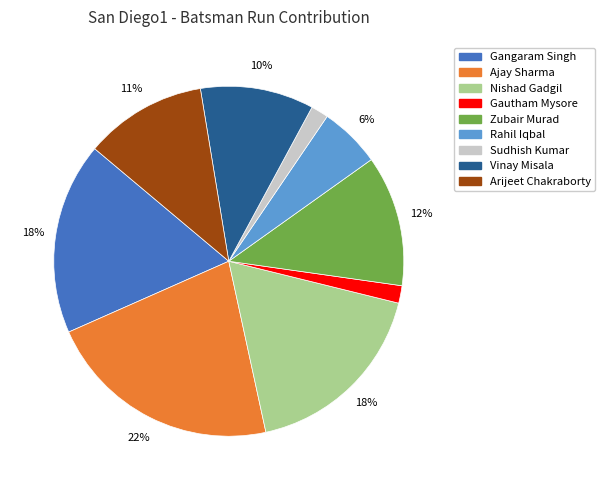

To the nearest percent, what is the average slice percentage?

11%